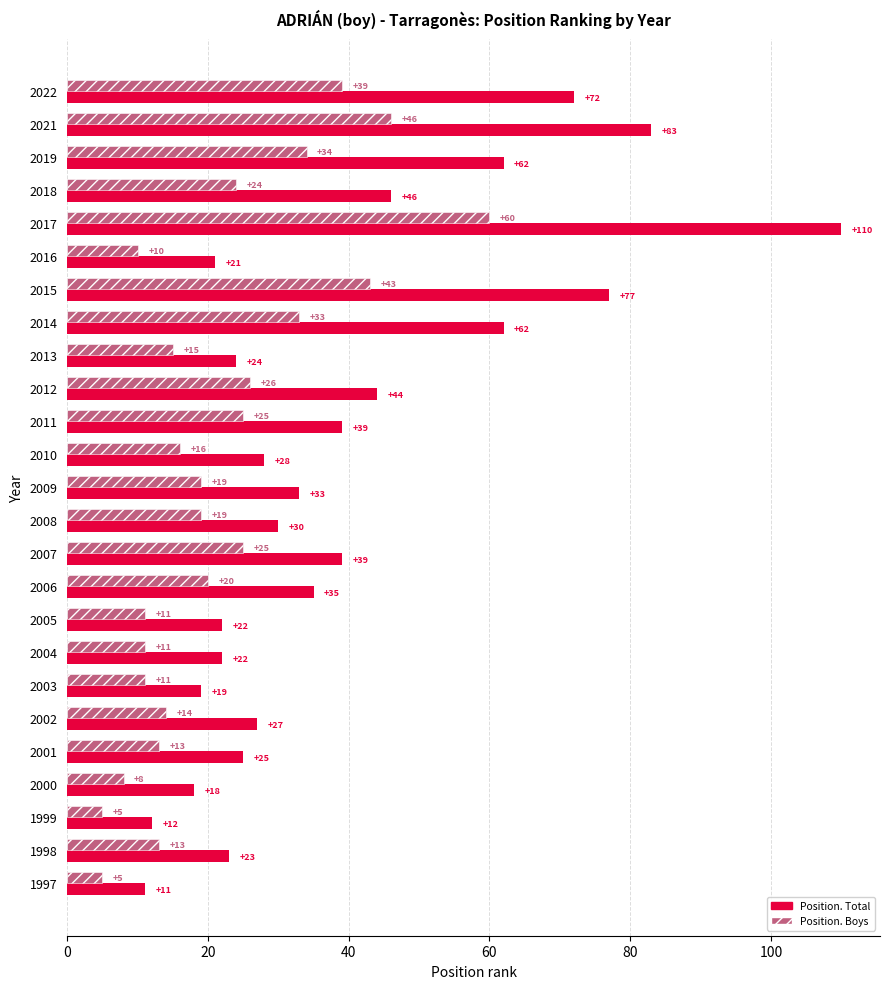

The Position. Boys series shows 4 at 2013. True or false?

False